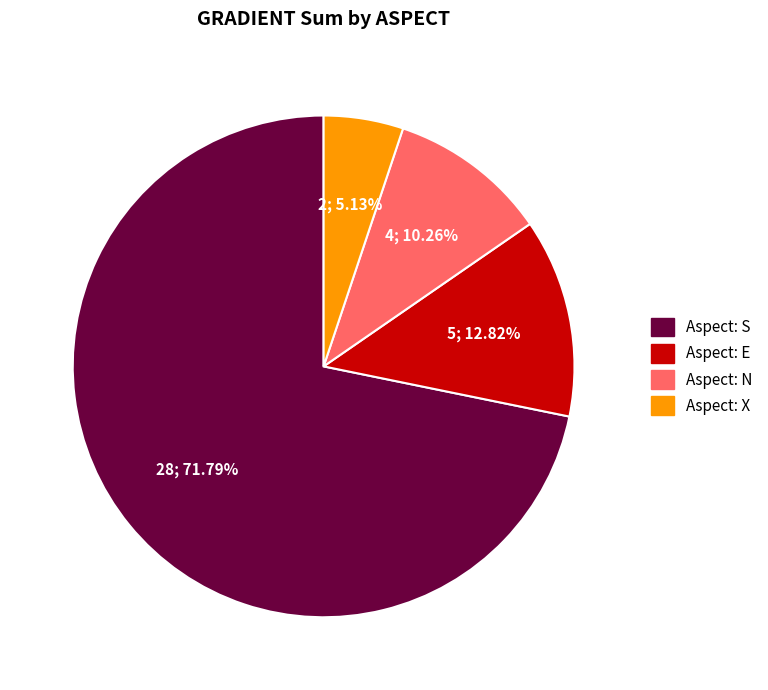

Does any single category account for the majority?

Yes